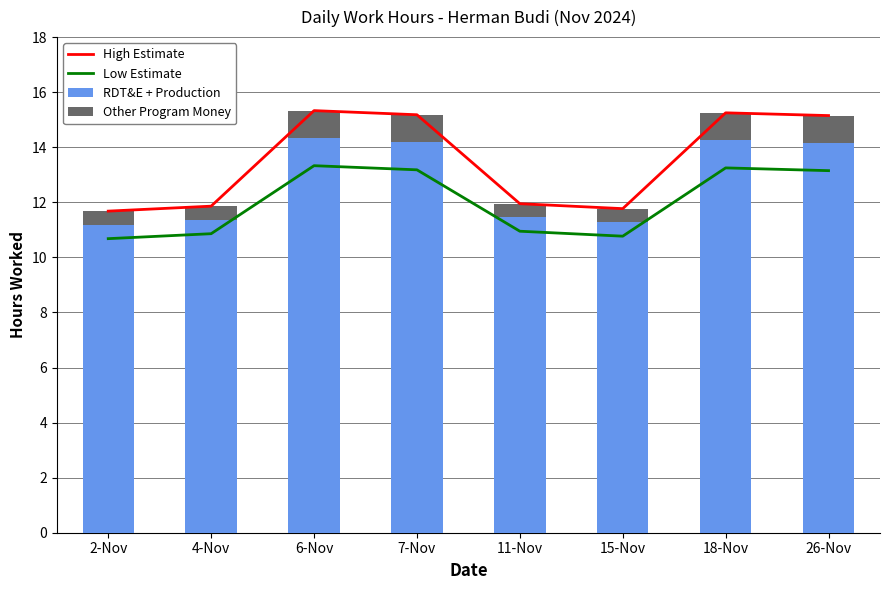

At 15-Nov, list the series in order from smallest to largest.

Other Program Money, Low Estimate, RDT&E + Production, High Estimate